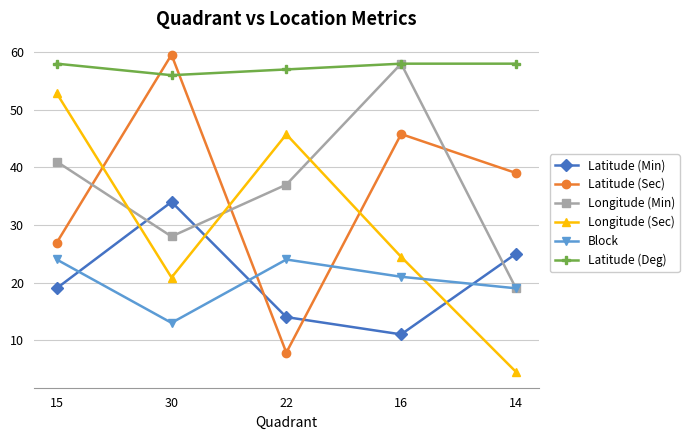

What is the highest value of the Block series?

24.0